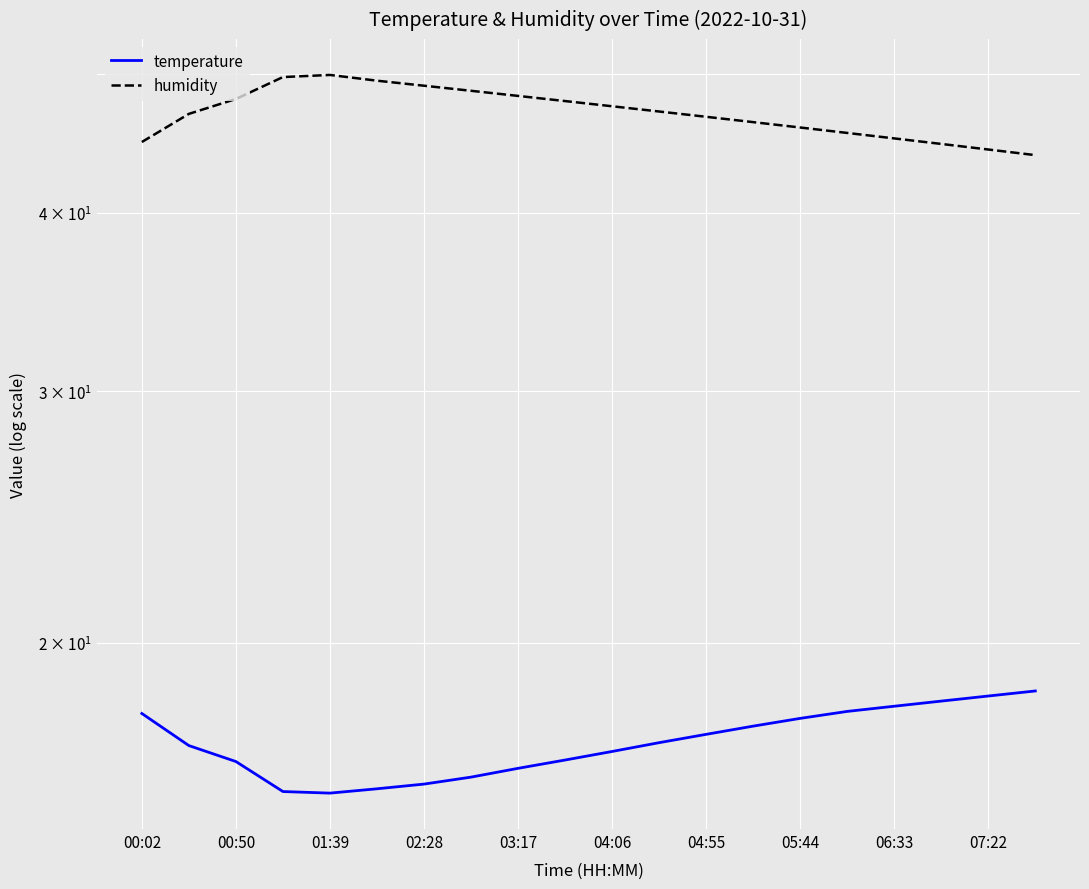

Rank the series by their maximum value, from highest to lowest.

humidity, temperature